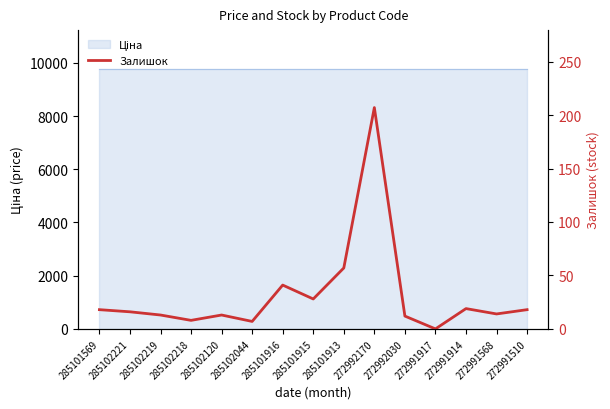

Reading left to right, transcribe all the data shown in this chart.

18	16	13	8	13	7	41	28	57	207	12	0	19	14	18